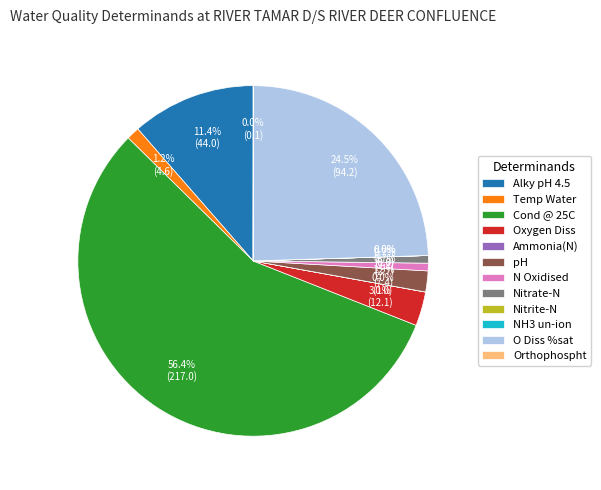

Which category has the biggest portion of the pie?

Cond @ 25C